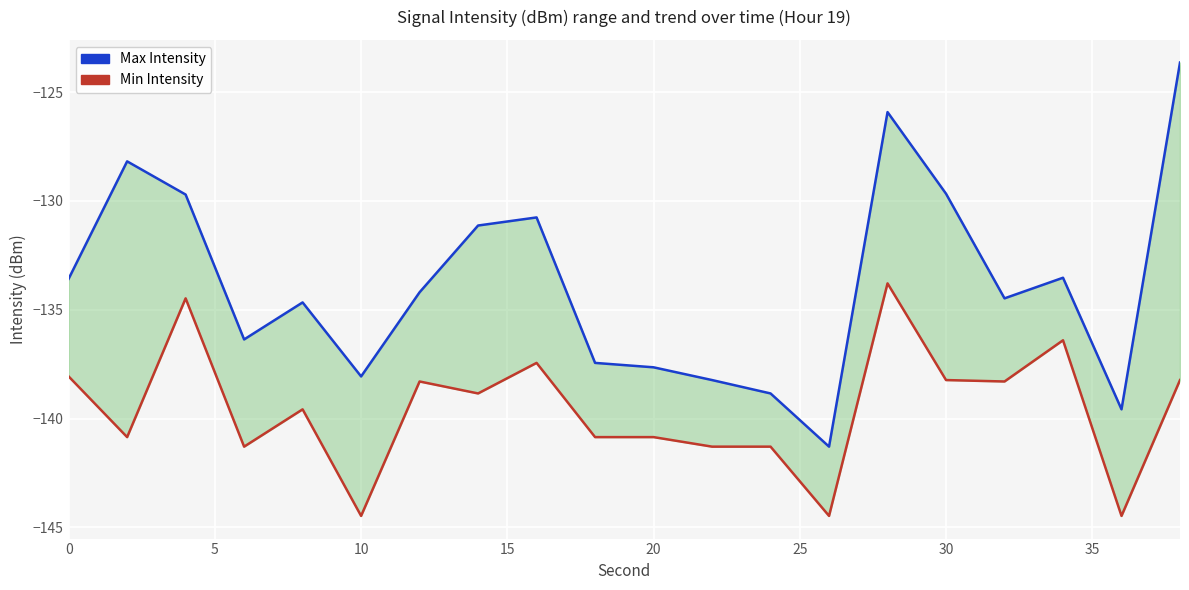

Between 5 and 10, which is larger?

5